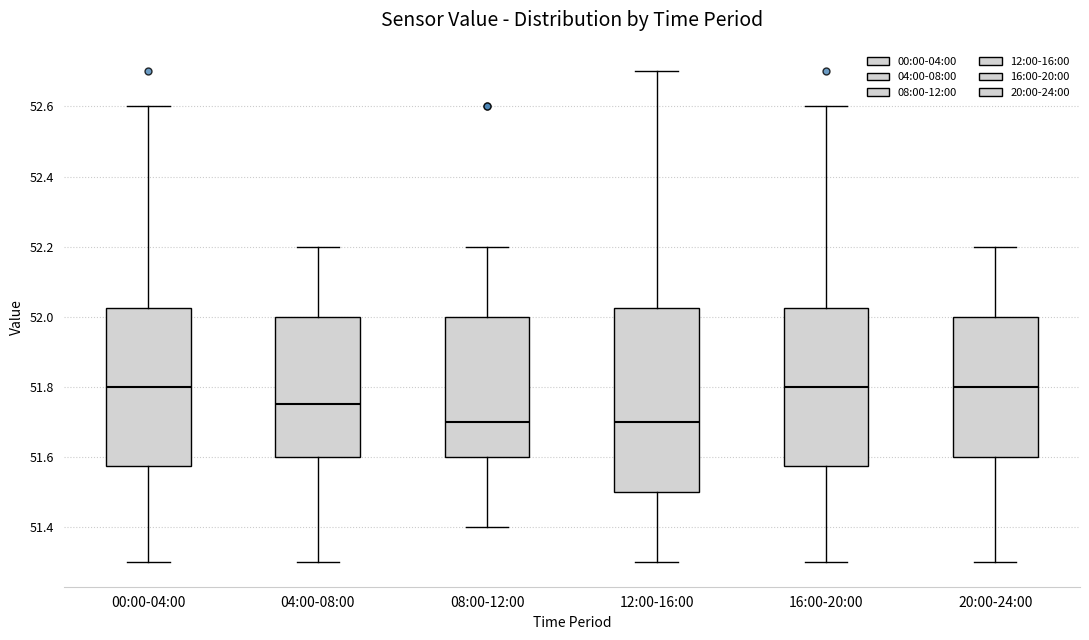

Reading left to right, read every box against the y-axis: the position of its median line, the range the box covers, and the ends of its whiskers. The values are not printed on the chart, so give them approximately, as read against the axis.

00:00-04:00: median 51.80, box 51.58 to 52.02, whiskers 51.30 to 52.60
04:00-08:00: median 51.76, box 51.60 to 52.00, whiskers 51.30 to 52.20
08:00-12:00: median 51.70, box 51.60 to 52.00, whiskers 51.40 to 52.20
12:00-16:00: median 51.70, box 51.50 to 52.02, whiskers 51.30 to 52.70
16:00-20:00: median 51.80, box 51.58 to 52.02, whiskers 51.30 to 52.60
20:00-24:00: median 51.80, box 51.60 to 52.00, whiskers 51.30 to 52.20